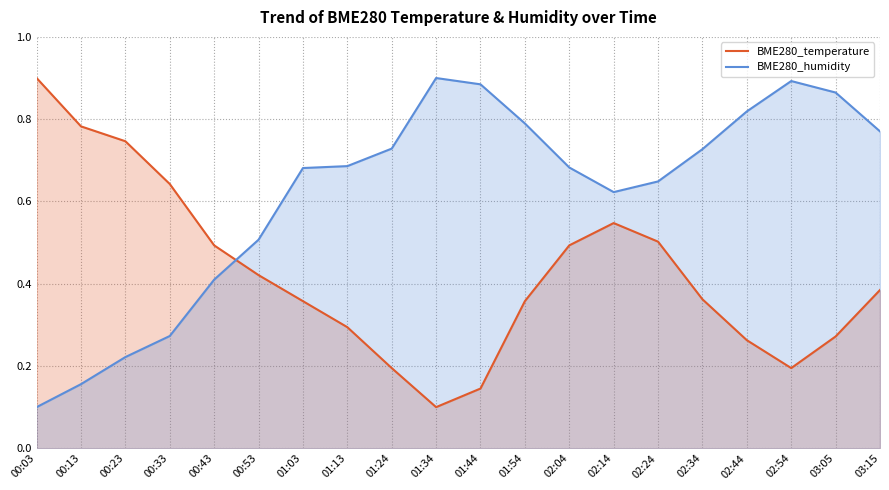

What is the difference between the second highest and minimum values in the BME280_temperature series?

0.7